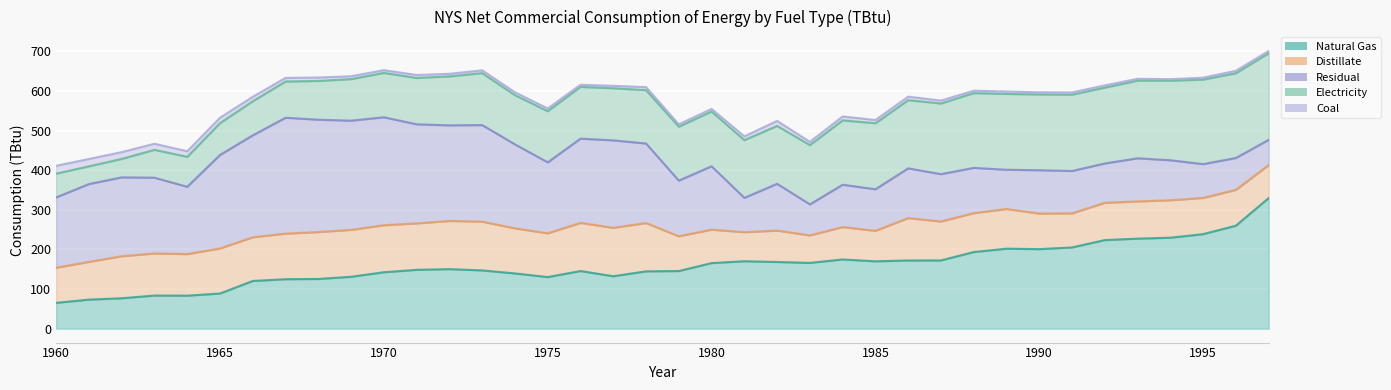

At which label does Electricity reach its peak?

1997